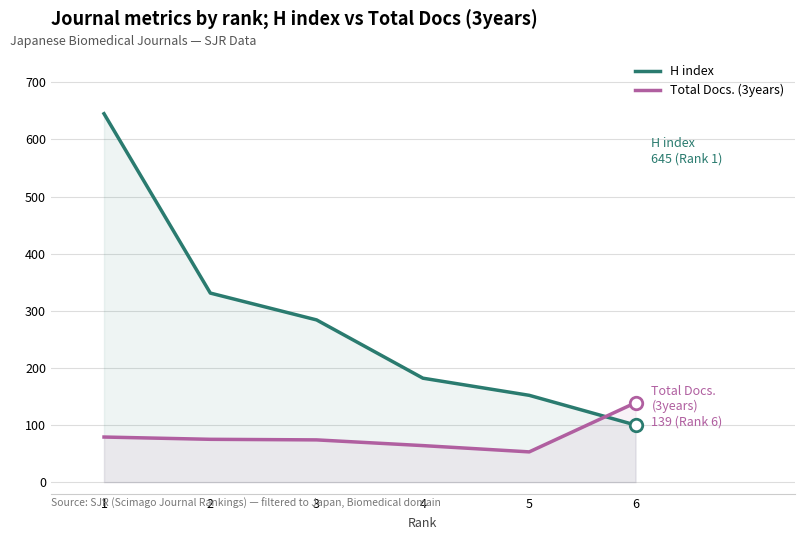

What is the minimum value shown in the chart?

53